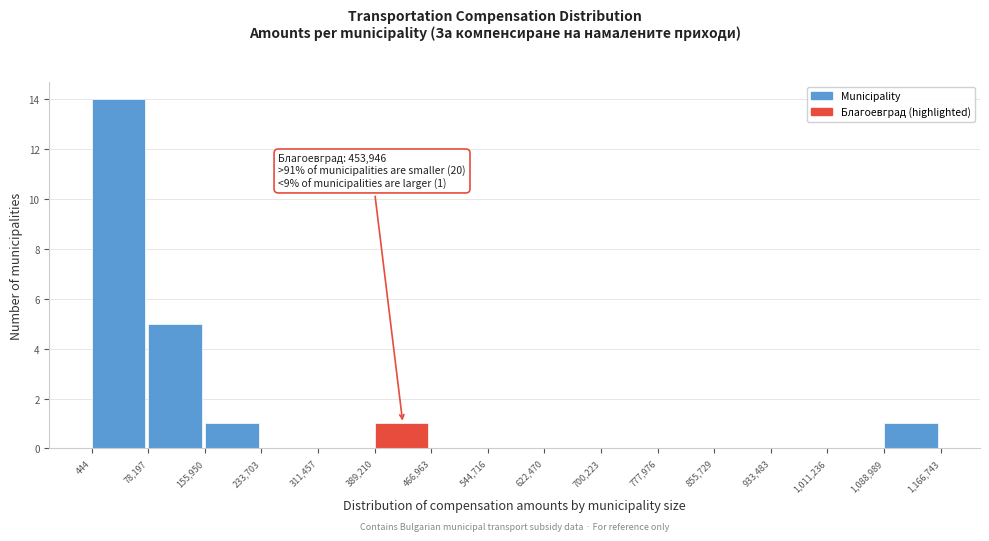

Over which range of the x-axis is the bar tallest?

444 to 78,197